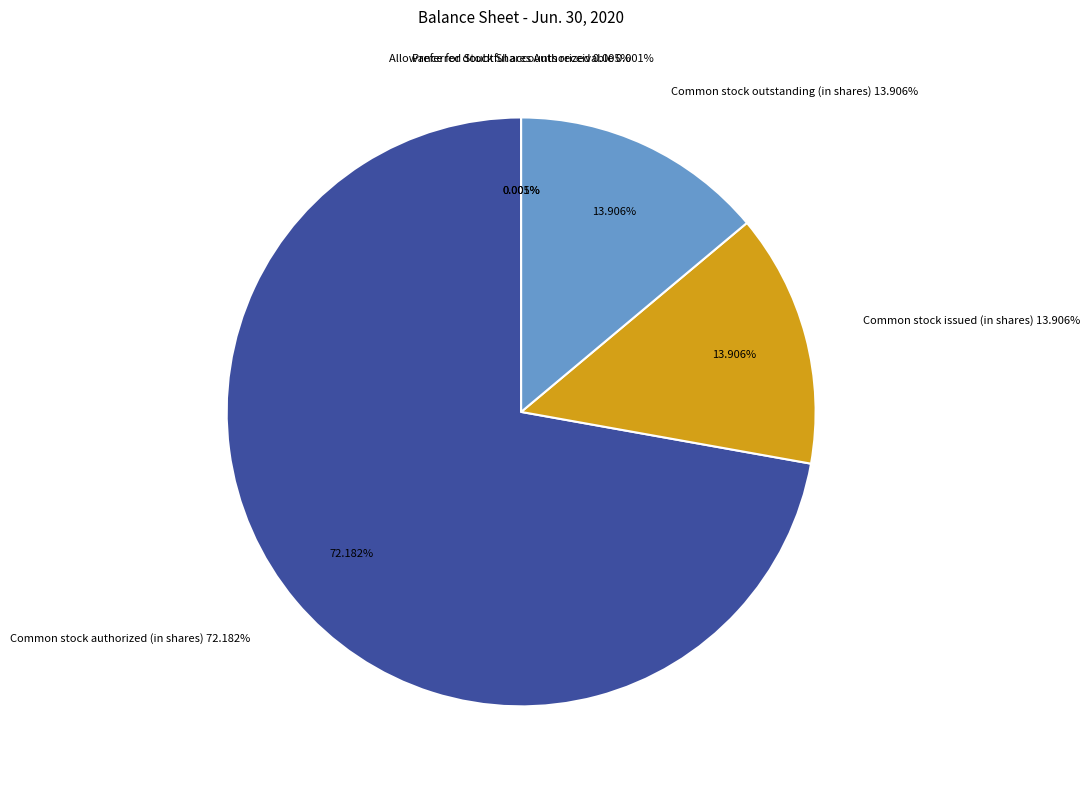

Approximately how many times larger is the value at Common stock outstanding (in shares) compared to Common stock authorized (in shares)?

0.2